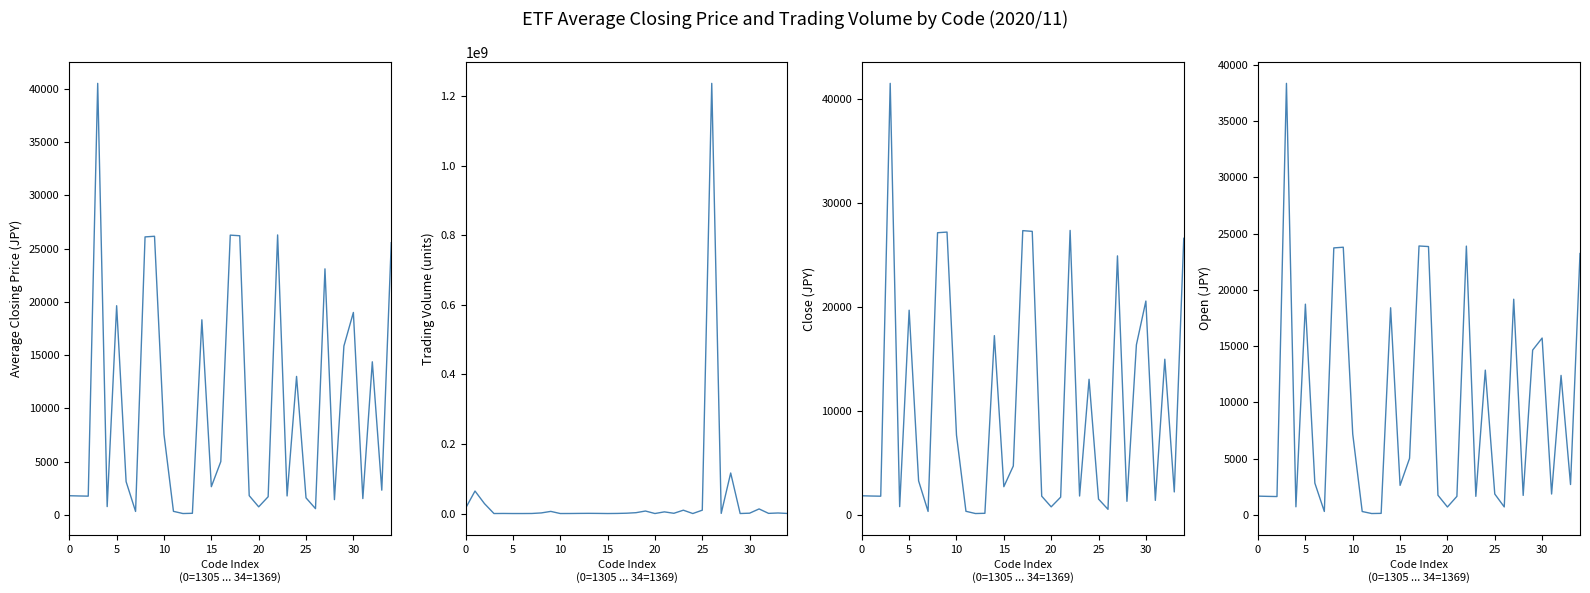

How many intersections are there between Trading Volume and Close?

6